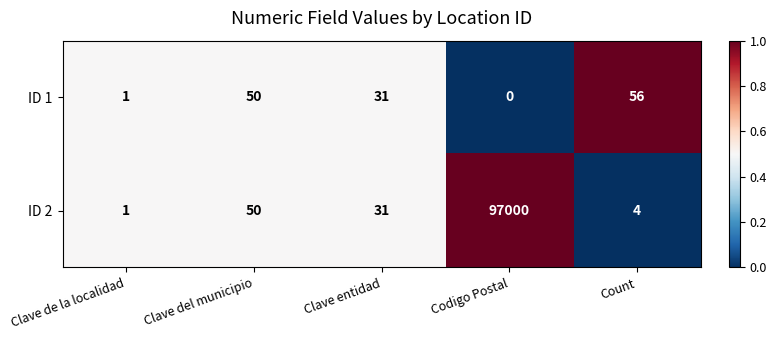

List the series in order of their overall mean, lowest first.

ID 1, ID 2